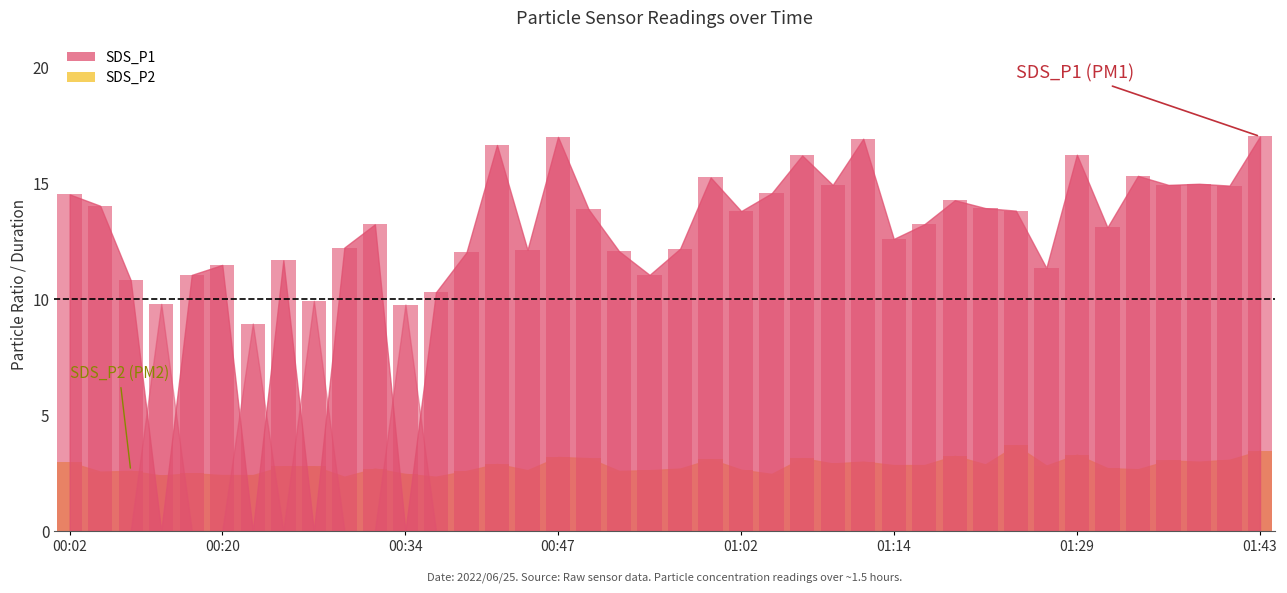

Does the chart contain any negative values?

No